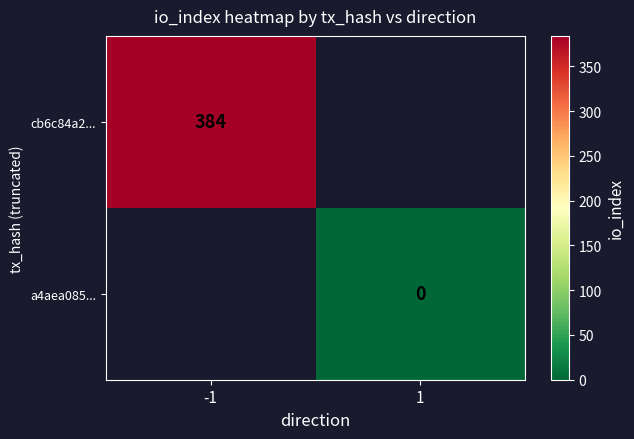

Is it true that cb6c84a2... equals 543 at -1?

False